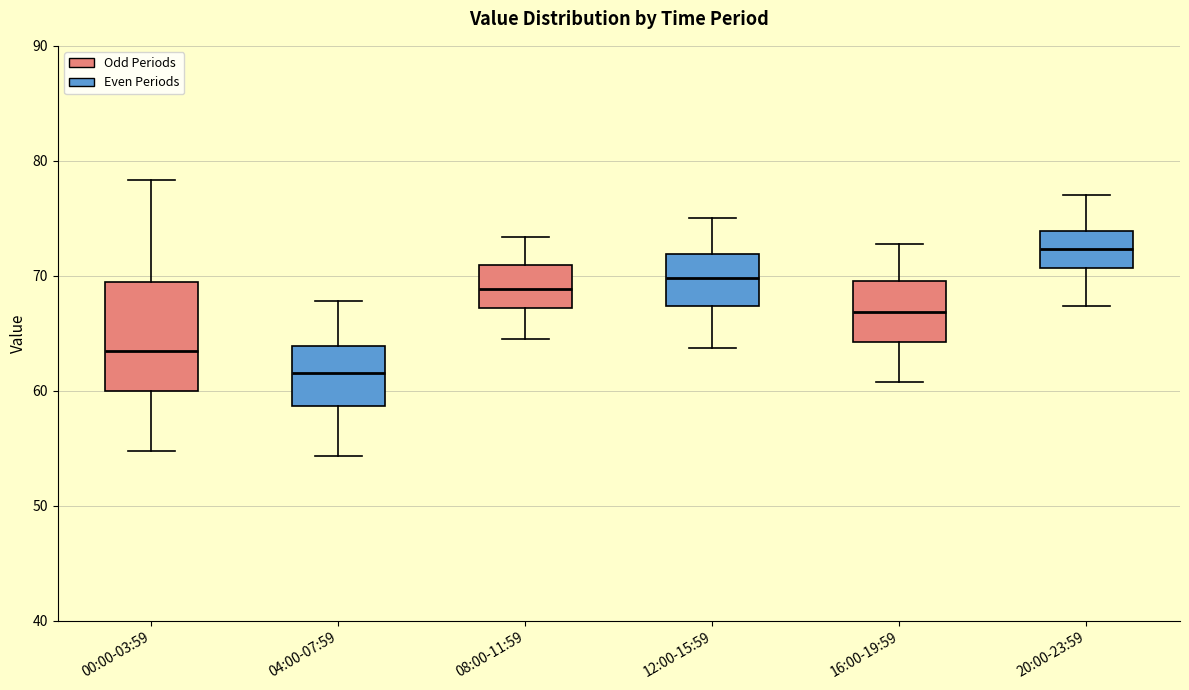

Reading left to right, transcribe this box plot: for each box, give where its median line is, the range the box spans, and where its two whiskers end, as read against the y-axis. The values are not printed on the chart, so give them approximately, as read against the axis.

00:00-03:59: median 63, box 60 to 69, whiskers 55 to 78
04:00-07:59: median 62, box 59 to 64, whiskers 54 to 68
08:00-11:59: median 69, box 67 to 71, whiskers 65 to 73
12:00-15:59: median 70, box 67 to 72, whiskers 64 to 75
16:00-19:59: median 67, box 64 to 70, whiskers 61 to 73
20:00-23:59: median 72, box 71 to 74, whiskers 67 to 77